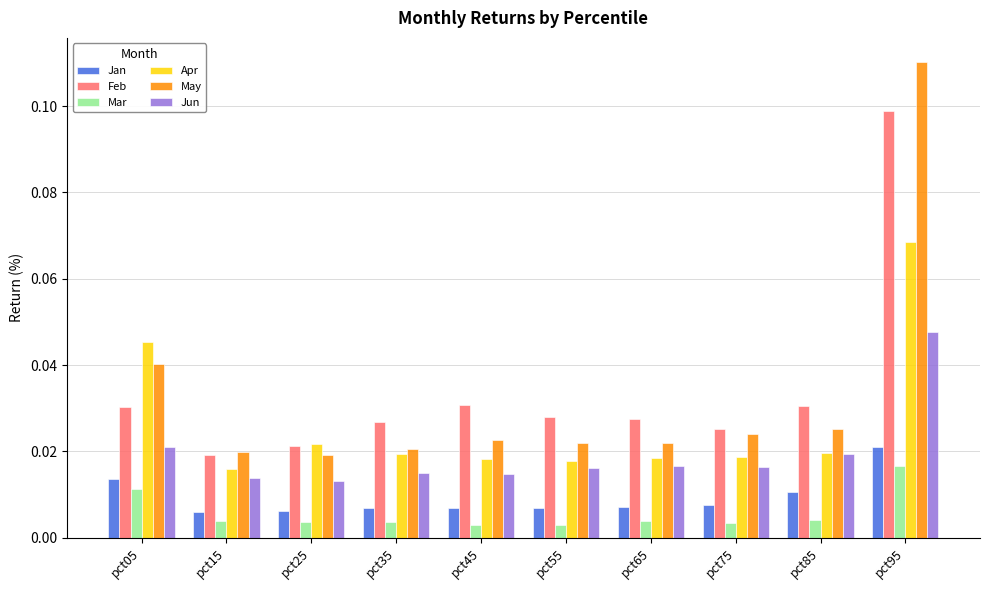

Count the number of data series in this chart.

6